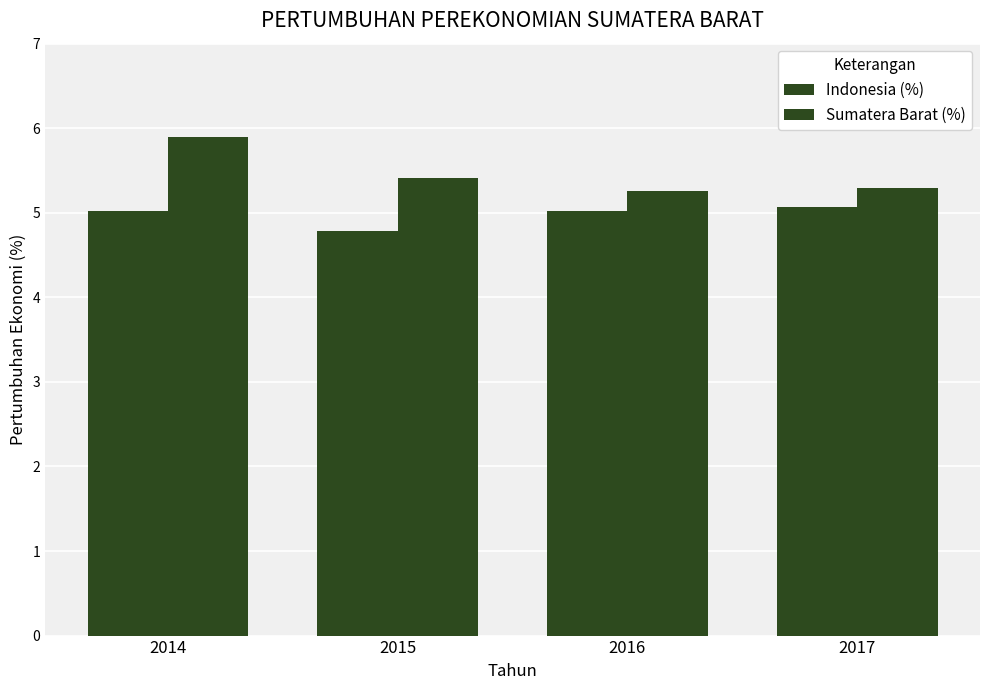

Which series has the largest range (max minus min)?

Sumatera Barat (%)